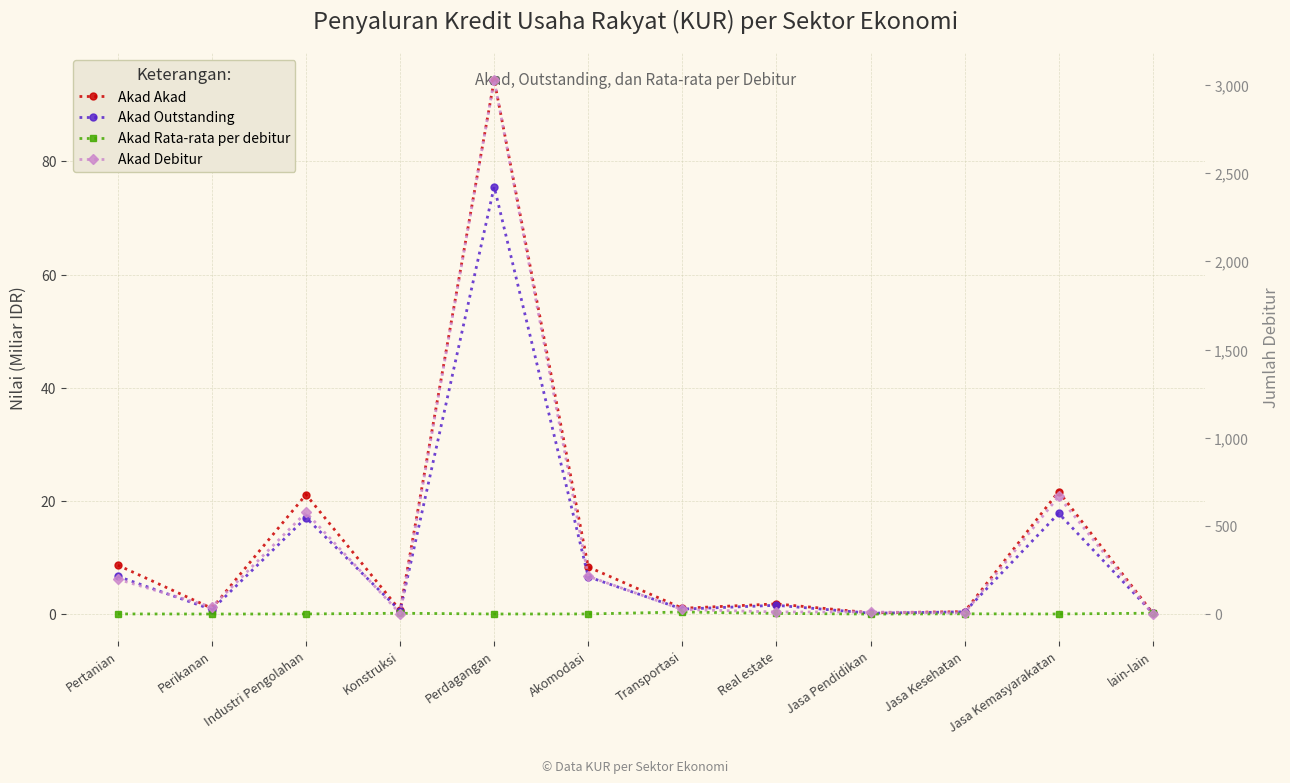

How many lines are shown in the chart?

4